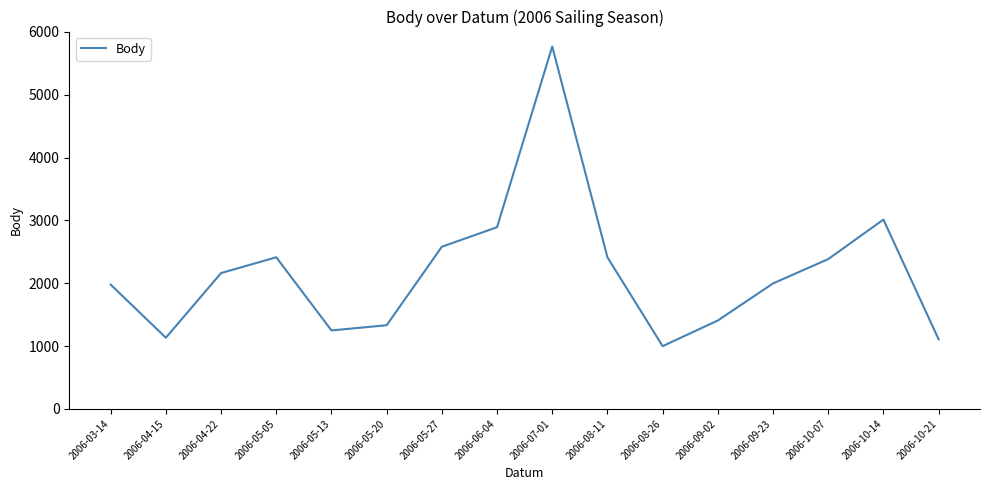

What is the smallest value displayed?

998